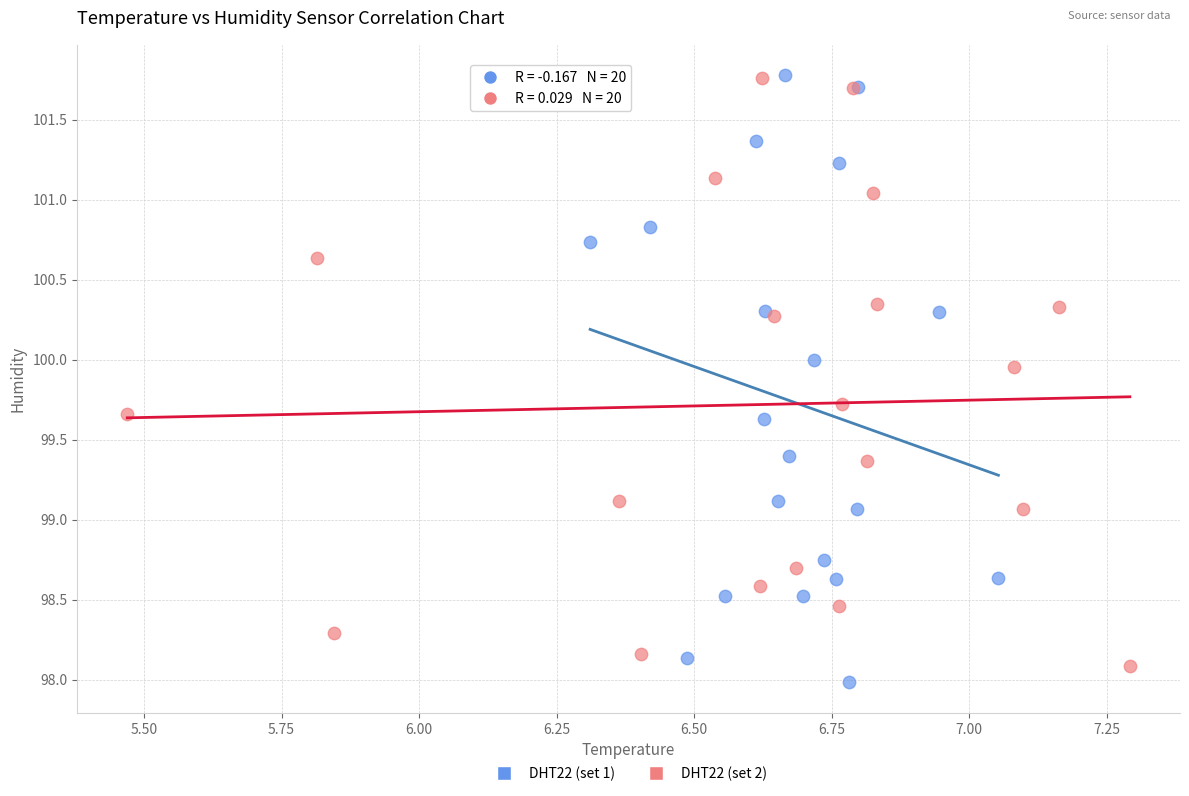

What are all the series names shown in the legend?

DHT22 (set 1), DHT22 (set 2)